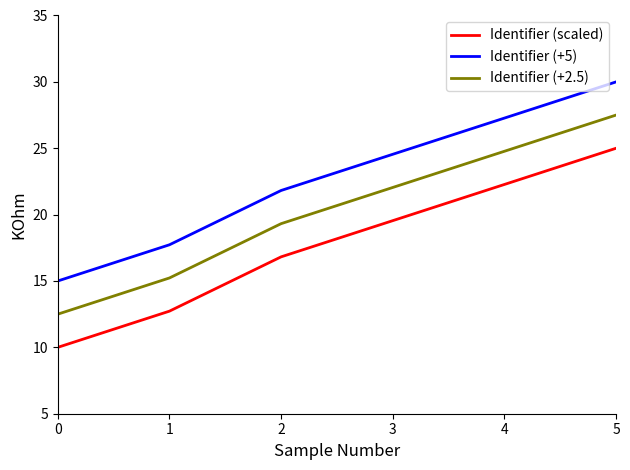

Is it true that Identifier (scaled) equals 6.8 at 1?

False